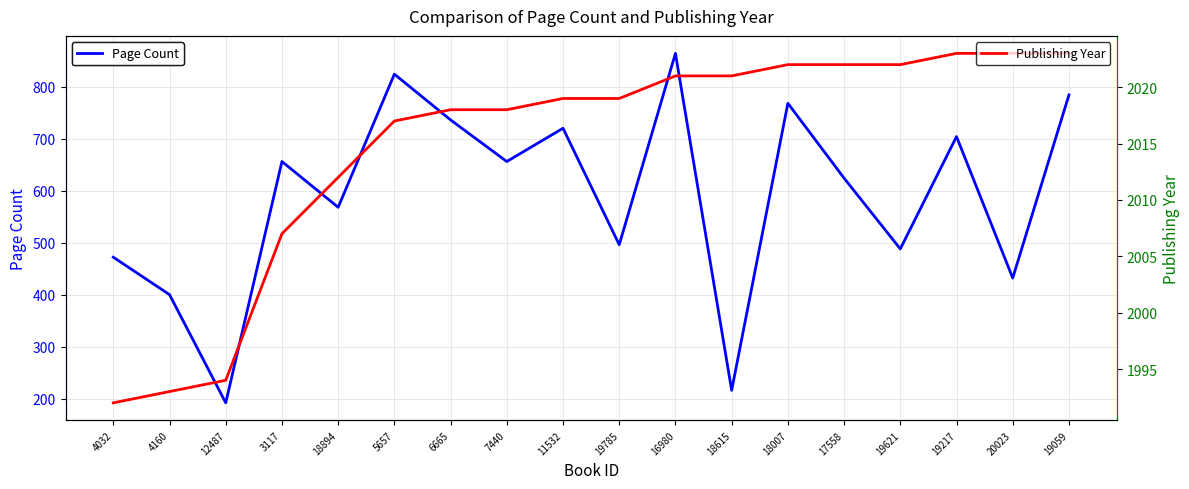

Is it true that Publishing Year equals 741 at 16980?

False